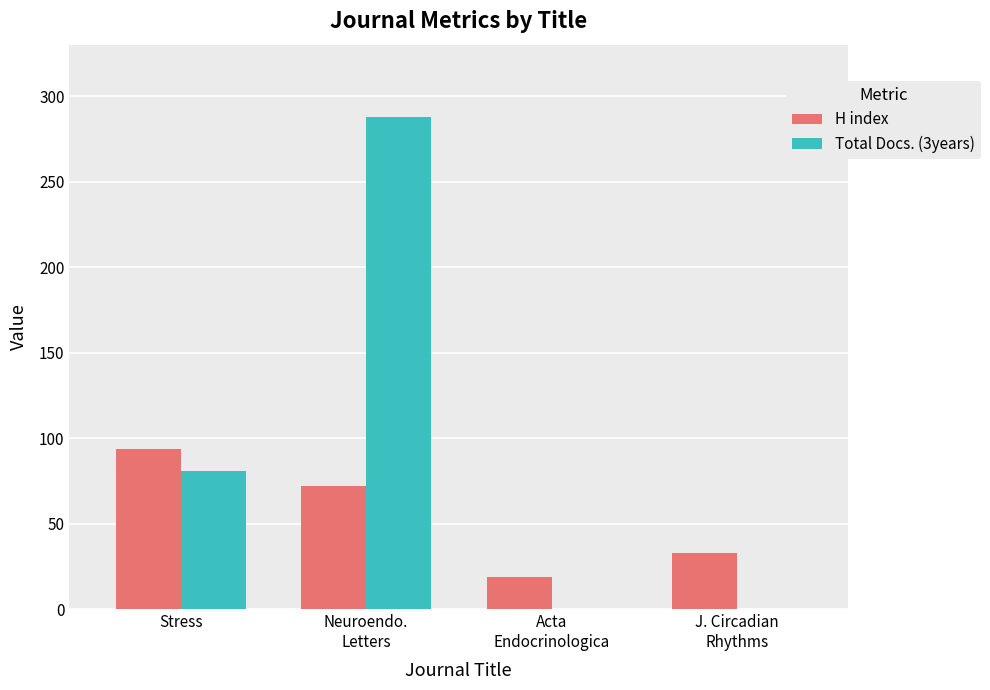

Which series has the largest total across all categories?

Total Docs. (3years)